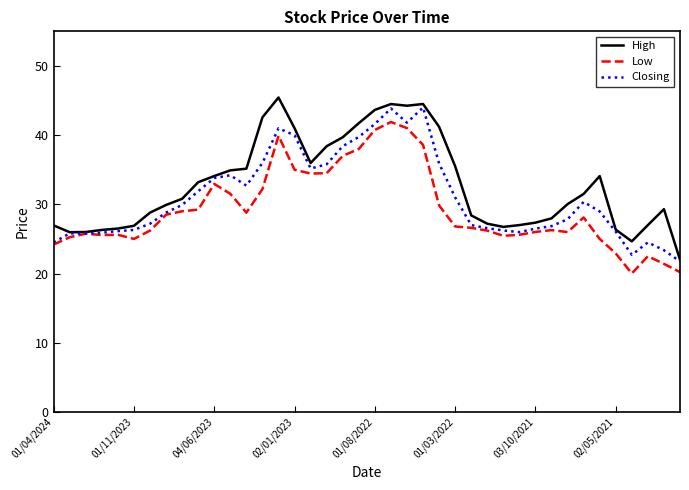

What is the maximum value for Low?

41.9